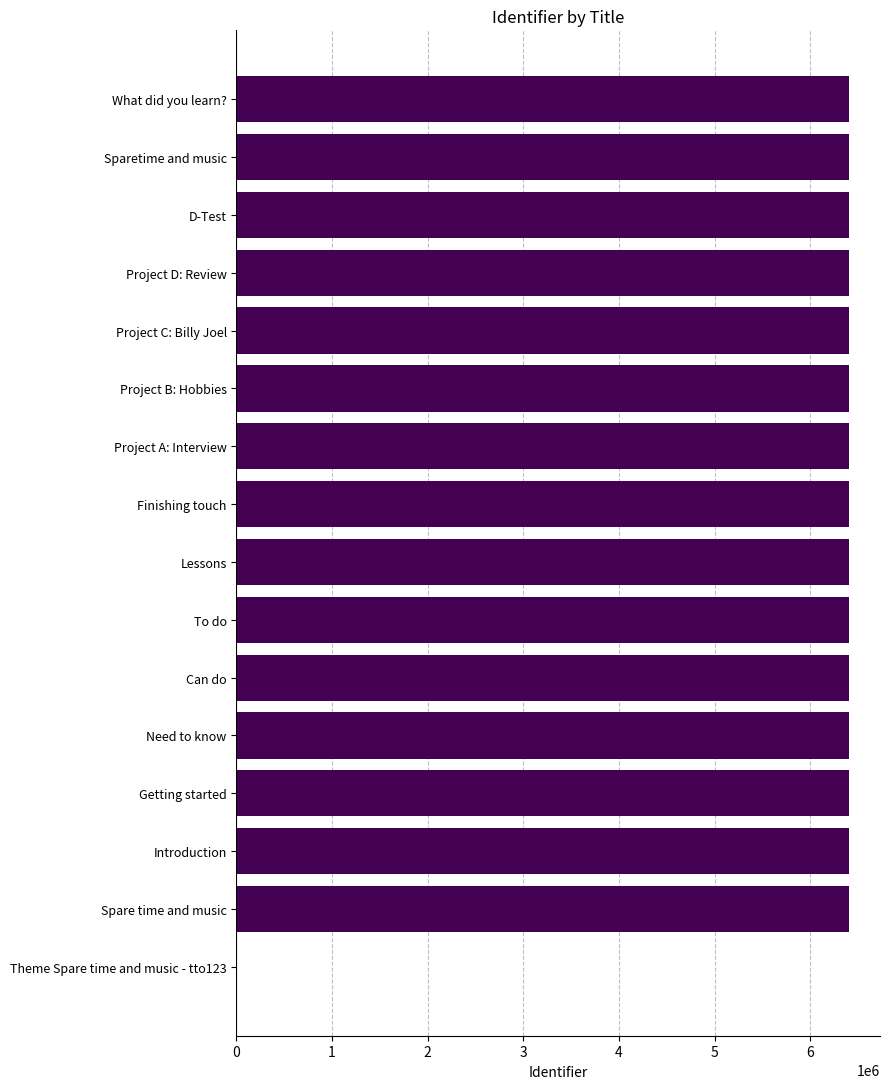

What is the maximum value shown in the chart?

6408058